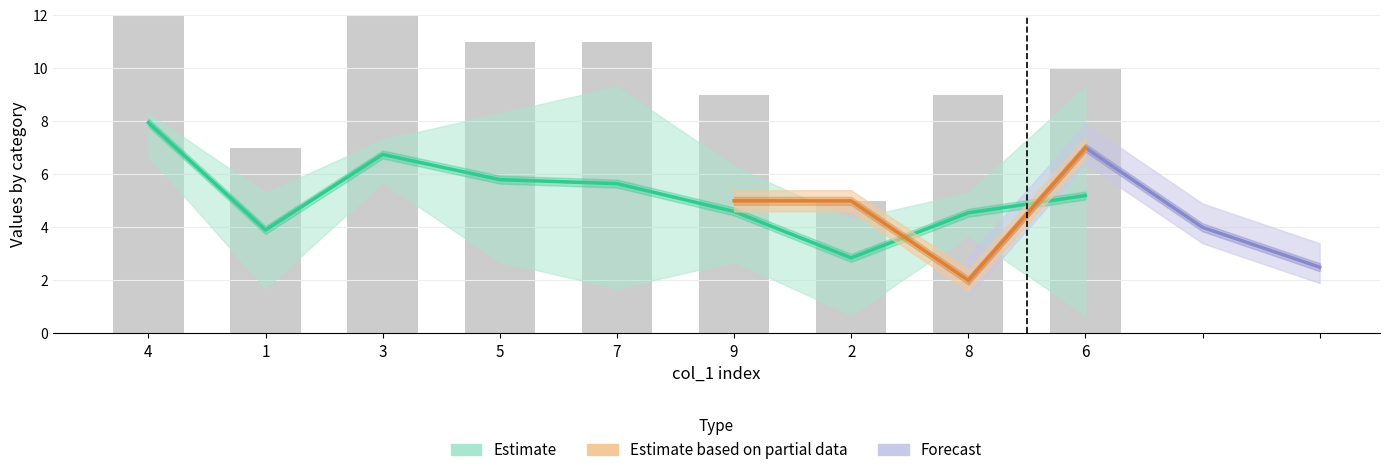

Which category has the lowest value across all series?

2